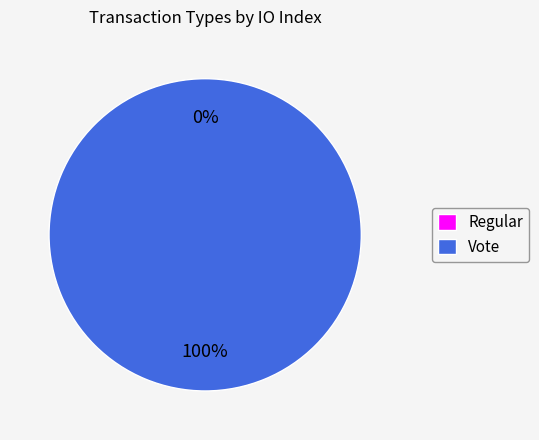

True or false: Regular accounts for 0% of the total.

True